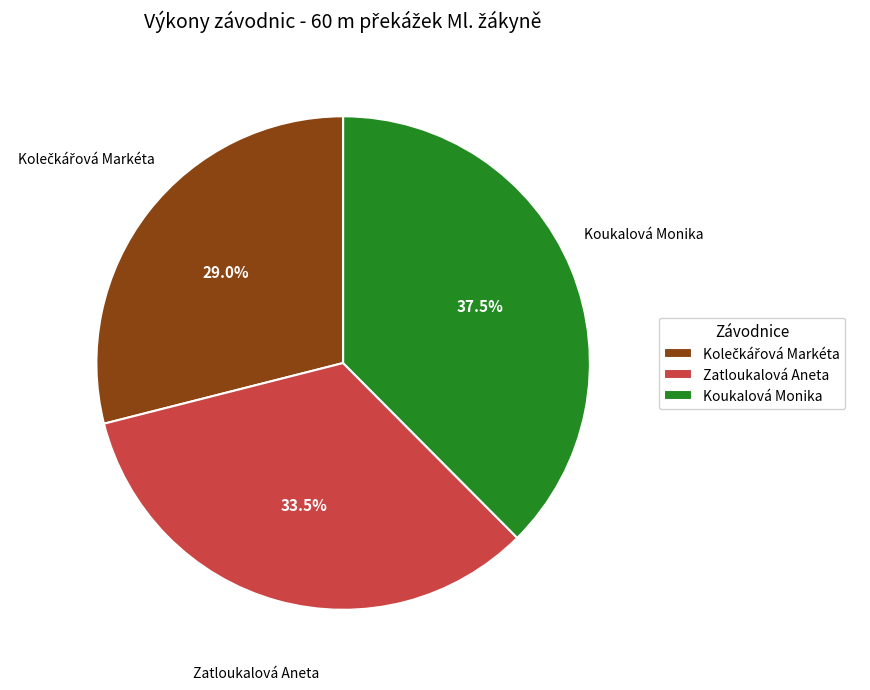

What is the largest slice in the pie chart?

Koukalová Monika